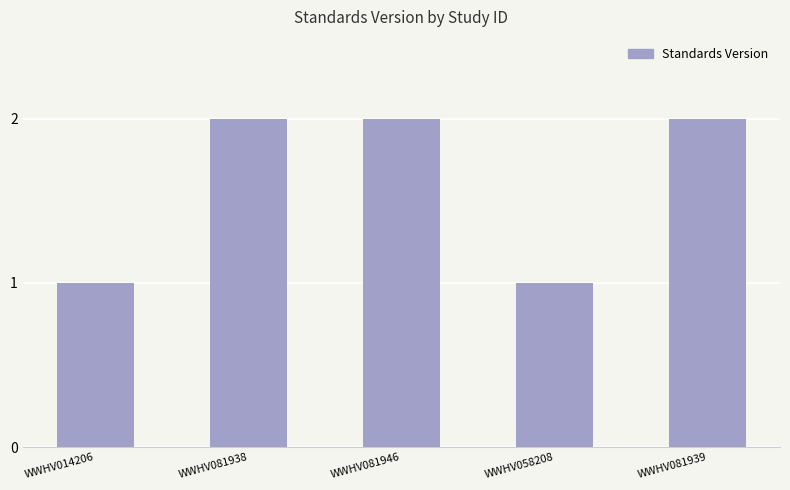

Count the values in the range 1 to 2.

5